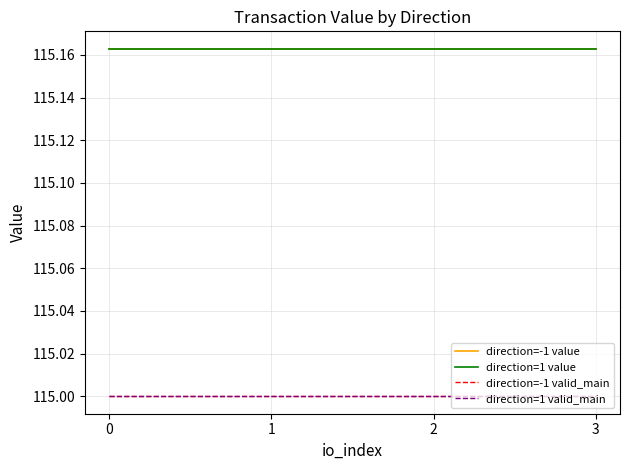

Is the value of direction=1 valid_main at 1 greater than the value of direction=1 value at 0?

No